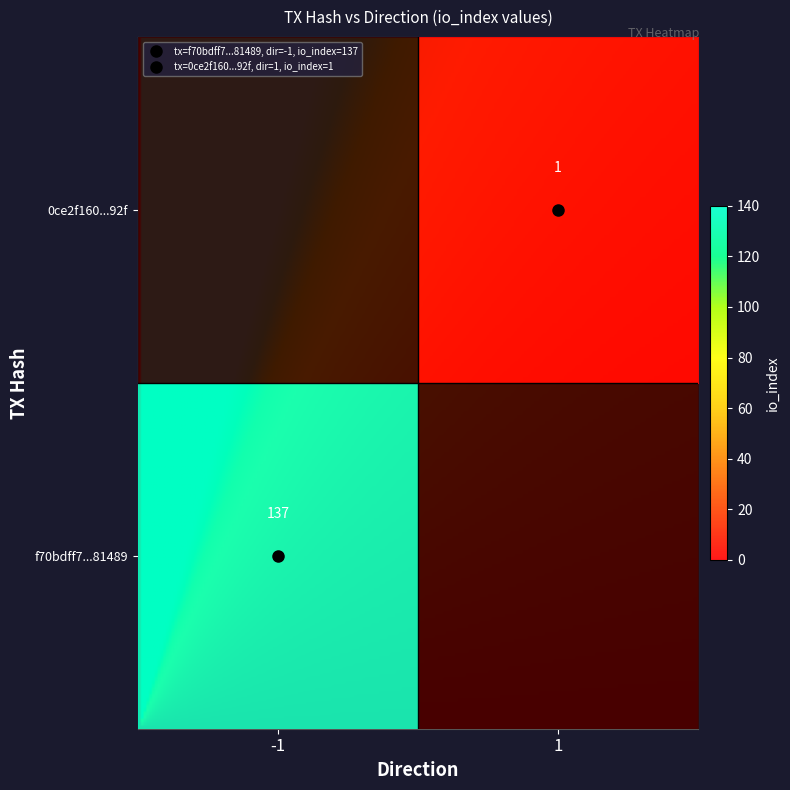

Count the number of categories in the chart.

2